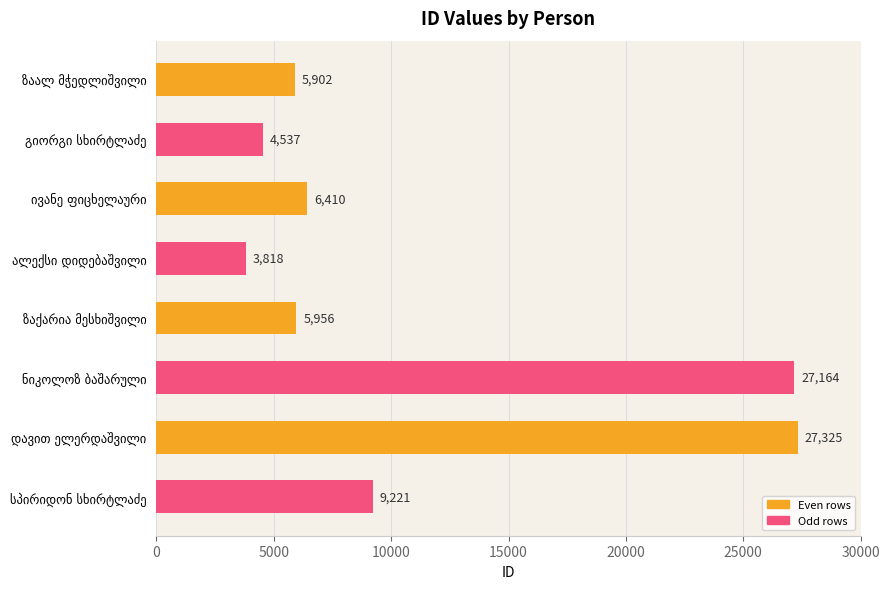

What is the greatest value displayed?

27325